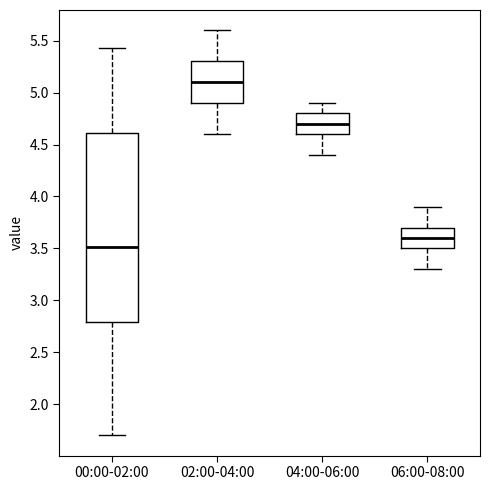

Which box has the highest median line?

02:00-04:00